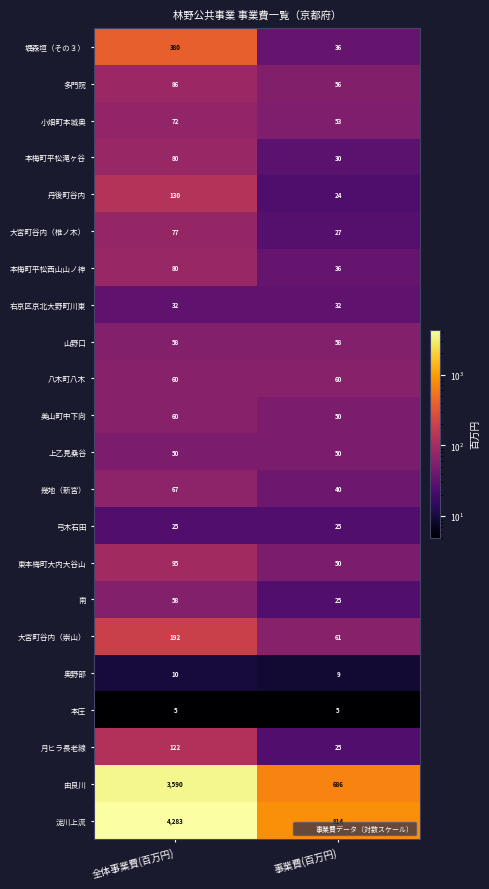

Read the 上乙見桑谷 value at 全体事業費(百万円).

50